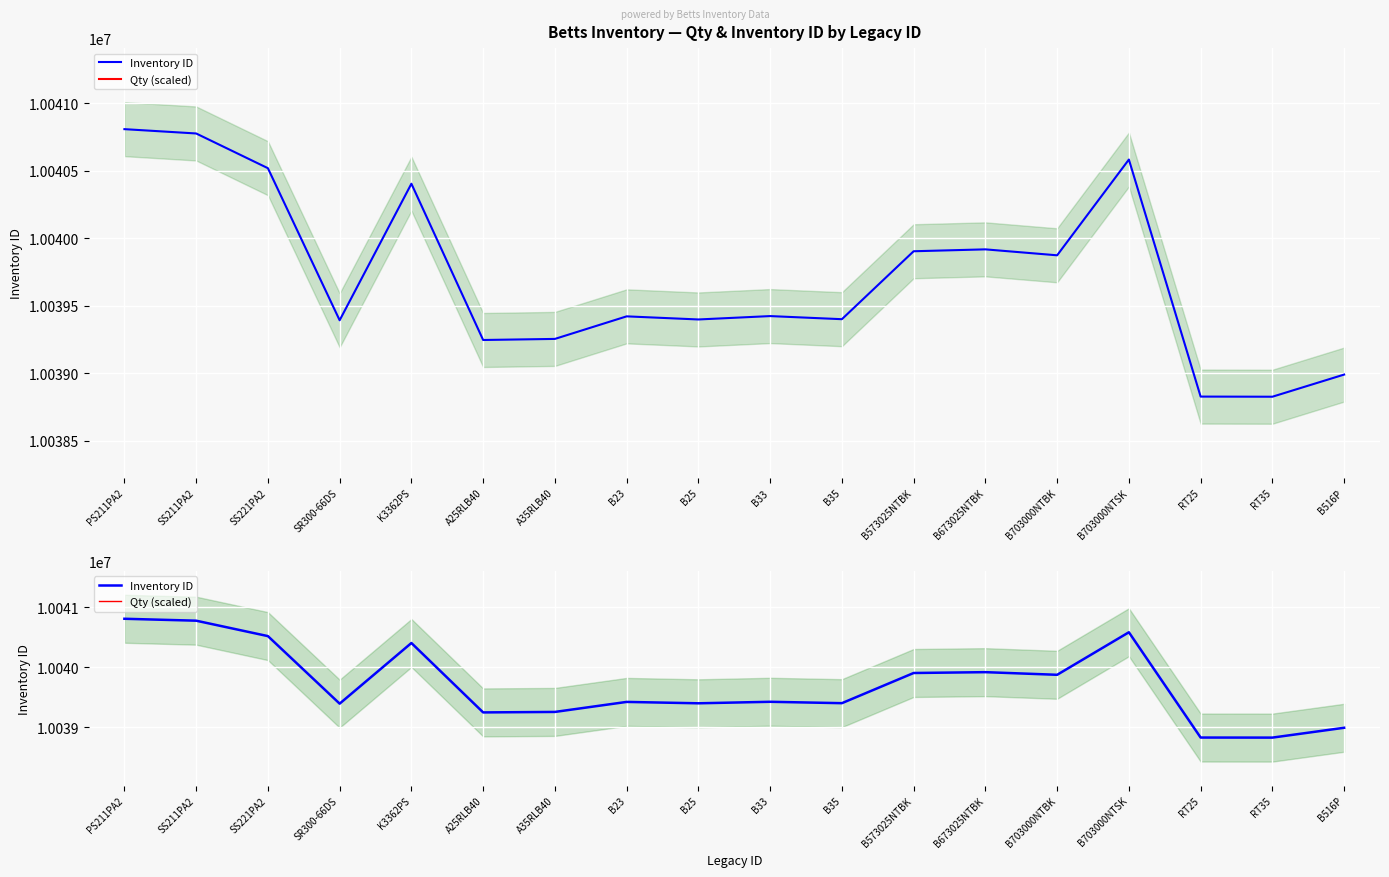

What are all the series names shown in the legend?

Inventory ID, Qty (scaled)